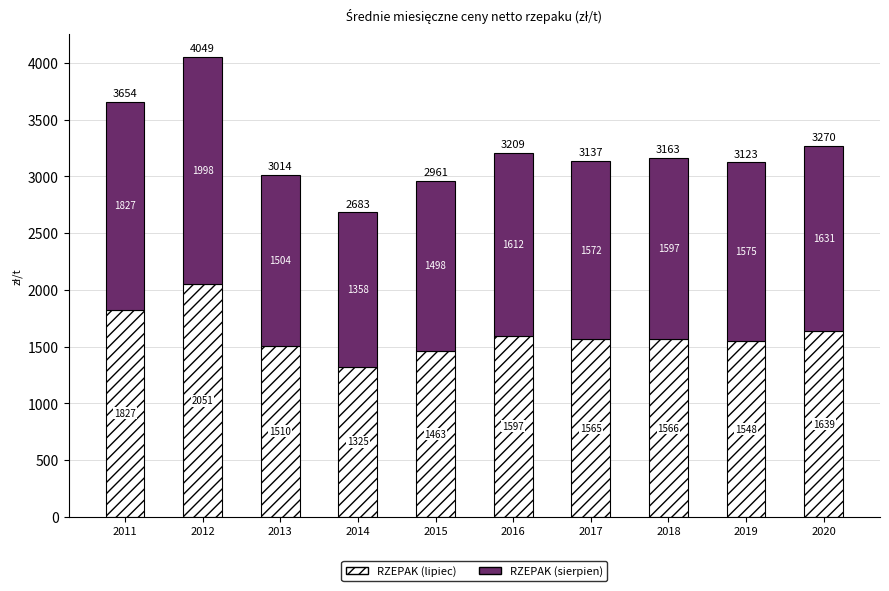

Count the number of categories in the chart.

10